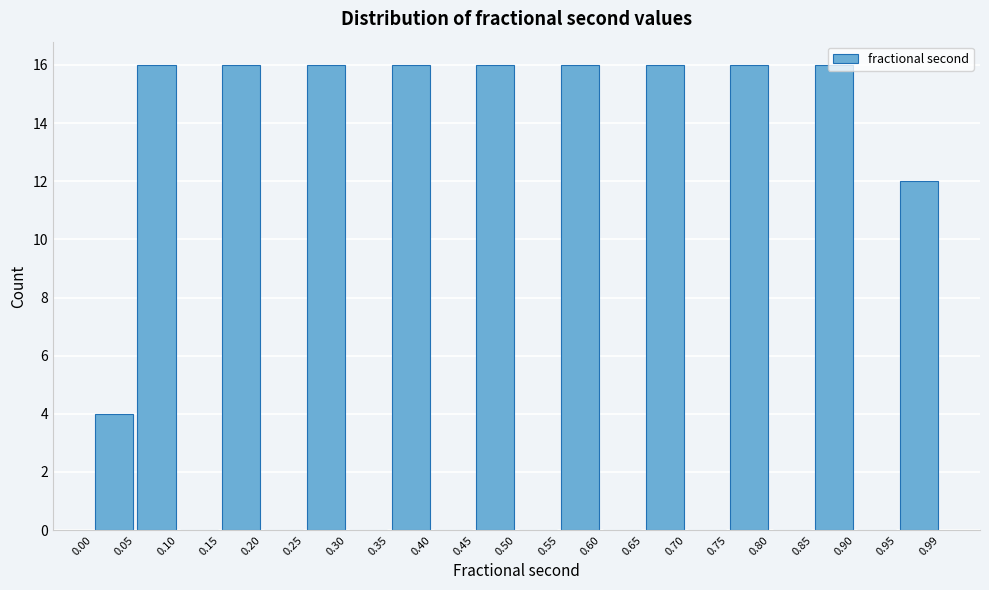

What is the height of the bar covering 0.00 to 0.05 on the x-axis? The values are not printed on the chart, so give them approximately, as read against the axis.

4